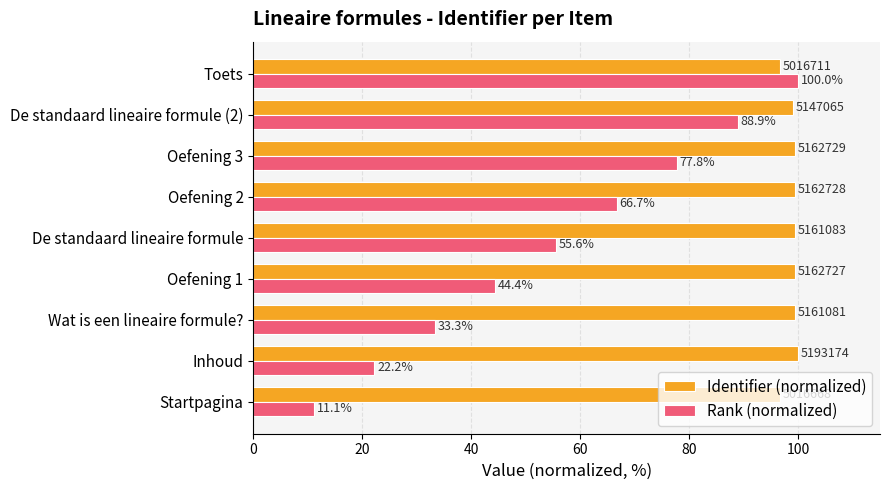

Rank the series by their average value, from highest to lowest.

Identifier (normalized), Rank (normalized)